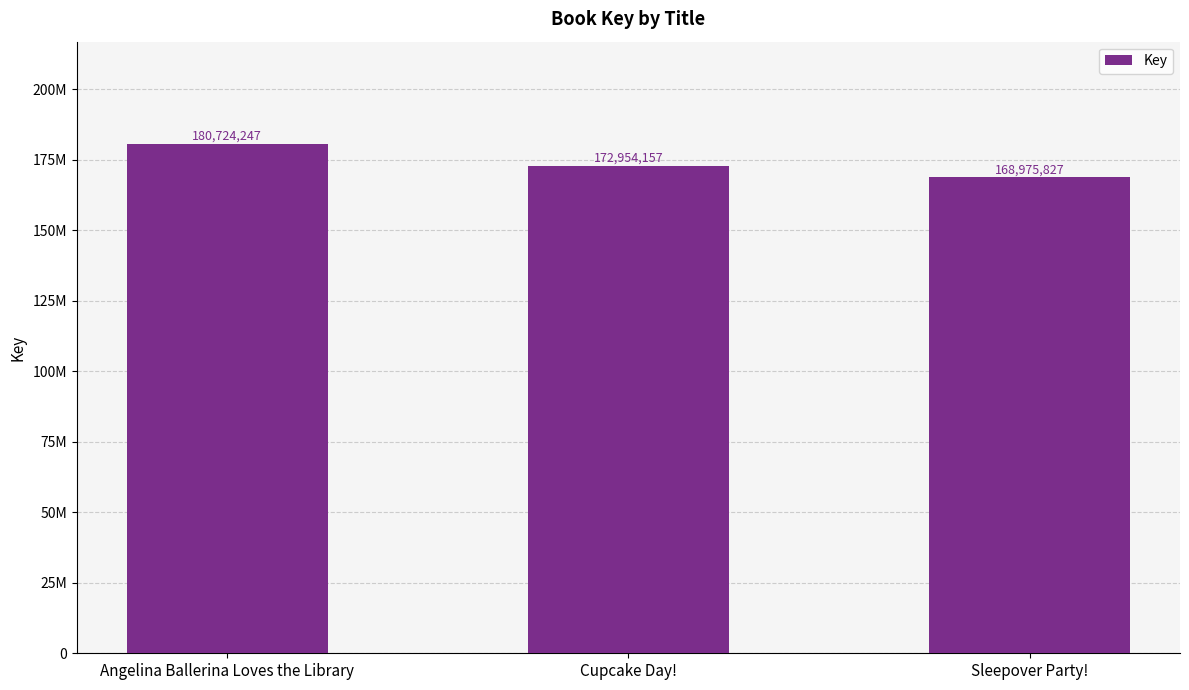

What is the greatest value displayed?

180724247